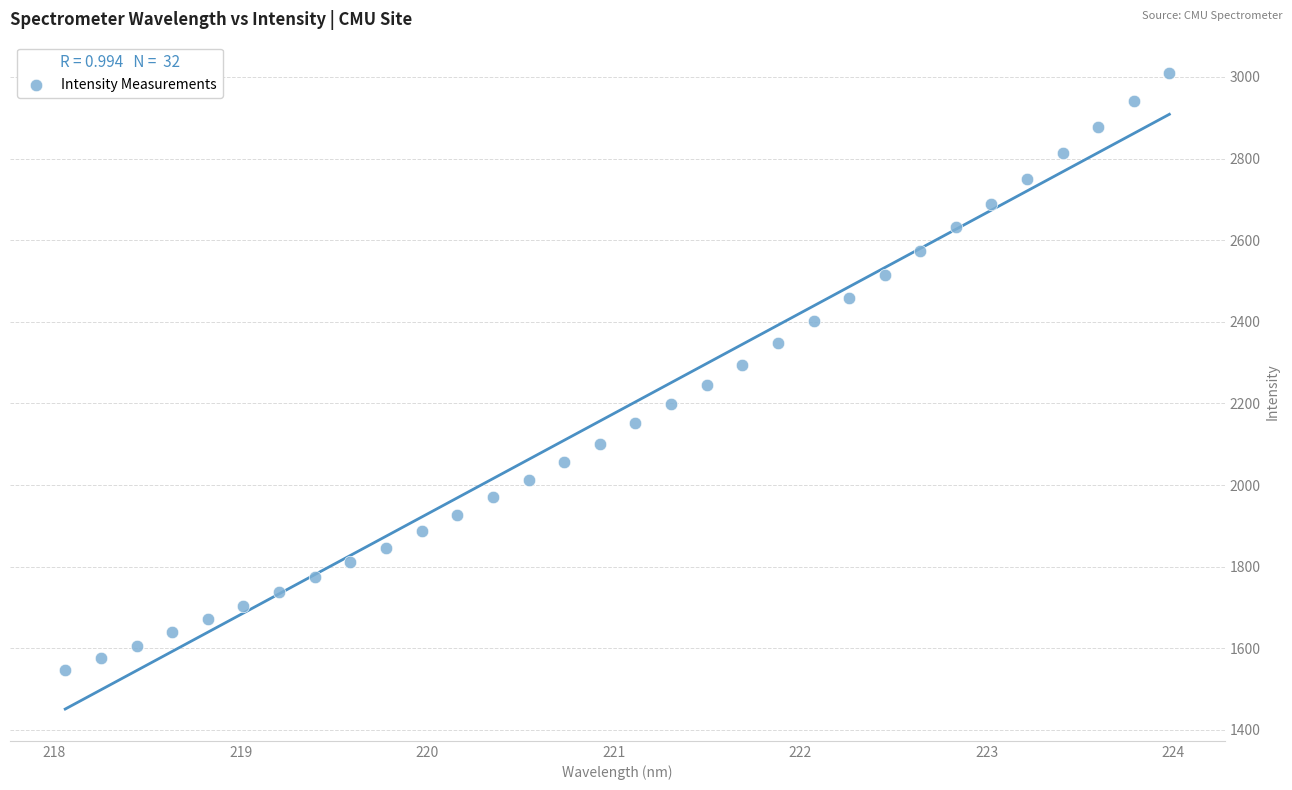

What is the range of Y values (max minus min)?

1460.8